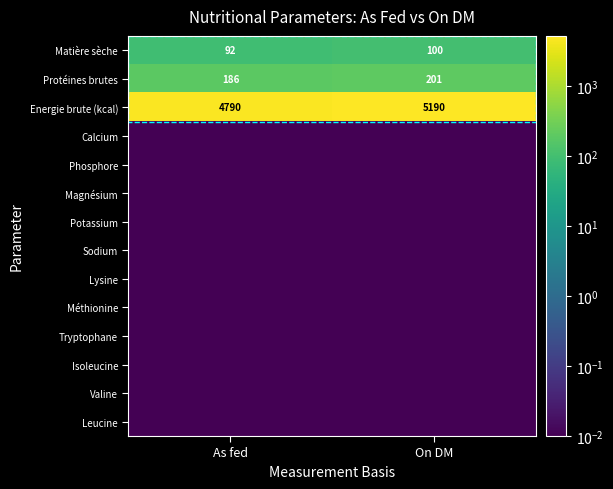

At how many categories does at least one series exceed 5046?

1